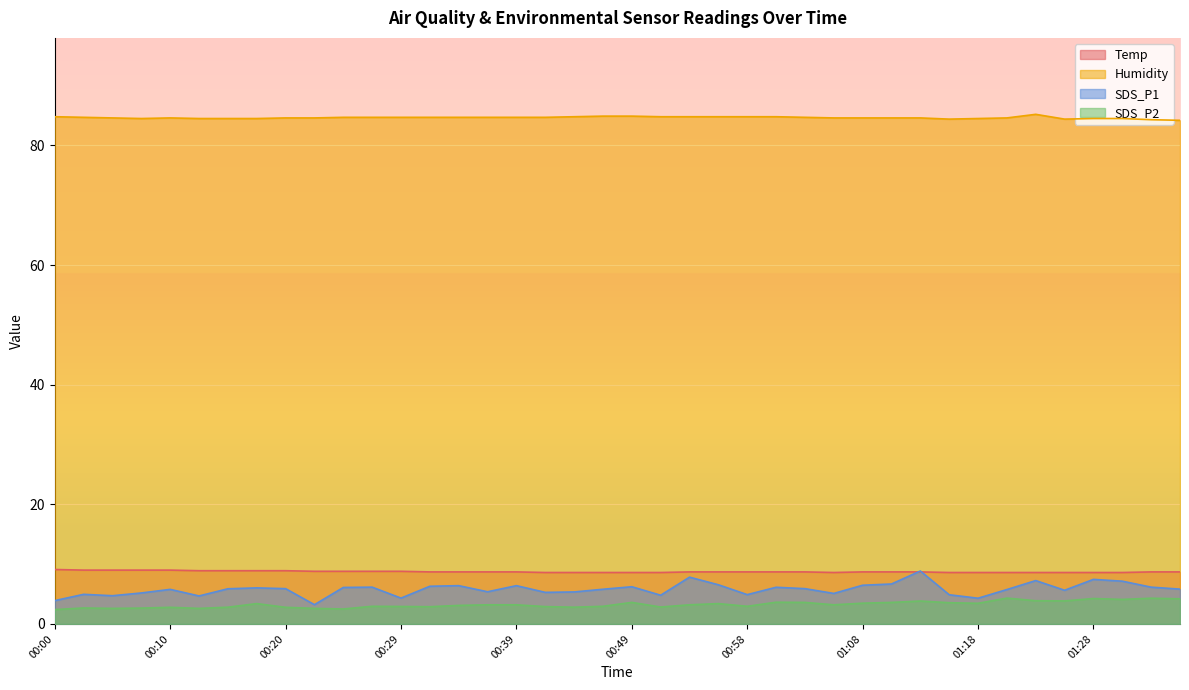

Reading left to right, transcribe all the data shown in this chart.

Temp: 9.1	9.0	9.0	9.0	9.0	8.9	8.9	8.9	8.9	8.8	8.8	8.8	8.8	8.7	8.7	8.7	8.7	8.6	8.6	8.6	8.6	8.6	8.7	8.7	8.7	8.7	8.7	8.6	8.7	8.7	8.7	8.6	8.6	8.6	8.6	8.6	8.6	8.6	8.7	8.7
Humidity: 84.8	84.7	84.6	84.5	84.6	84.5	84.5	84.5	84.6	84.6	84.7	84.7	84.7	84.7	84.7	84.7	84.7	84.7	84.8	84.9	84.9	84.8	84.8	84.8	84.8	84.8	84.7	84.6	84.6	84.6	84.6	84.4	84.5	84.6	85.2	84.4	84.5	84.5	84.3	84.2
SDS_P1: 3.9	5.0	4.7	5.2	5.8	4.7	5.9	6.0	5.9	3.2	6.1	6.2	4.3	6.3	6.4	5.4	6.4	5.3	5.3	5.8	6.2	4.8	7.8	6.5	4.9	6.1	5.9	5.1	6.5	6.7	8.8	4.9	4.3	5.8	7.2	5.6	7.5	7.2	6.2	5.8
SDS_P2: 2.4	2.7	2.6	2.6	2.8	2.6	2.8	3.4	2.8	2.6	2.5	3.0	2.9	2.9	3.1	3.2	3.2	2.9	2.8	3.0	3.6	2.8	3.2	3.4	3.0	3.6	3.6	3.2	3.5	3.6	3.8	3.5	3.5	4.3	3.9	3.9	4.2	4.1	4.3	4.2